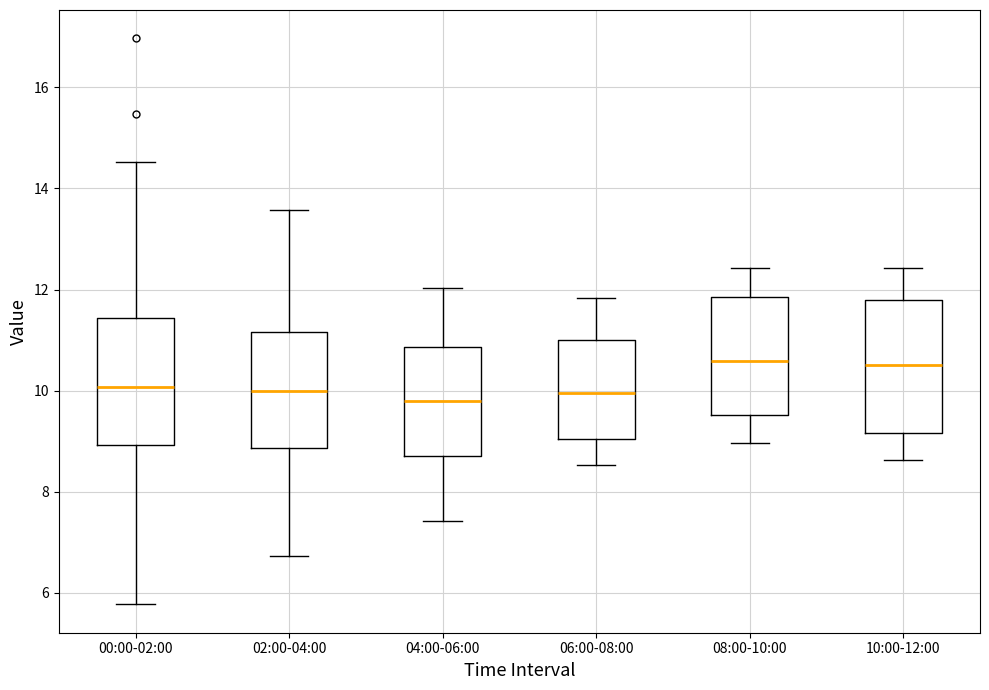

Reading left to right, transcribe this box plot: for each box, give where its median line is, the range the box spans, and where its two whiskers end, as read against the y-axis. The values are not printed on the chart, so give them approximately, as read against the axis.

00:00-02:00: median 10.0, box 9.0 to 11.4, whiskers 5.8 to 14.6
02:00-04:00: median 10.0, box 8.8 to 11.2, whiskers 6.8 to 13.6
04:00-06:00: median 9.8, box 8.8 to 10.8, whiskers 7.4 to 12.0
06:00-08:00: median 10.0, box 9.0 to 11.0, whiskers 8.6 to 11.8
08:00-10:00: median 10.6, box 9.6 to 11.8, whiskers 9.0 to 12.4
10:00-12:00: median 10.6, box 9.2 to 11.8, whiskers 8.6 to 12.4